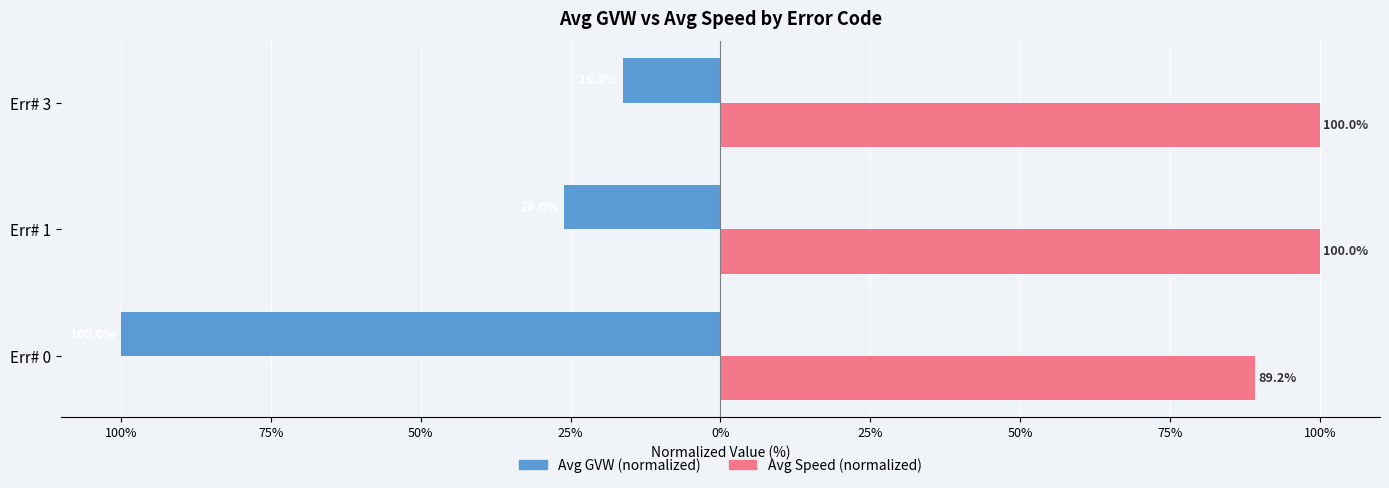

What are all the series names shown in the legend?

Avg GVW (normalized), Avg Speed (normalized)